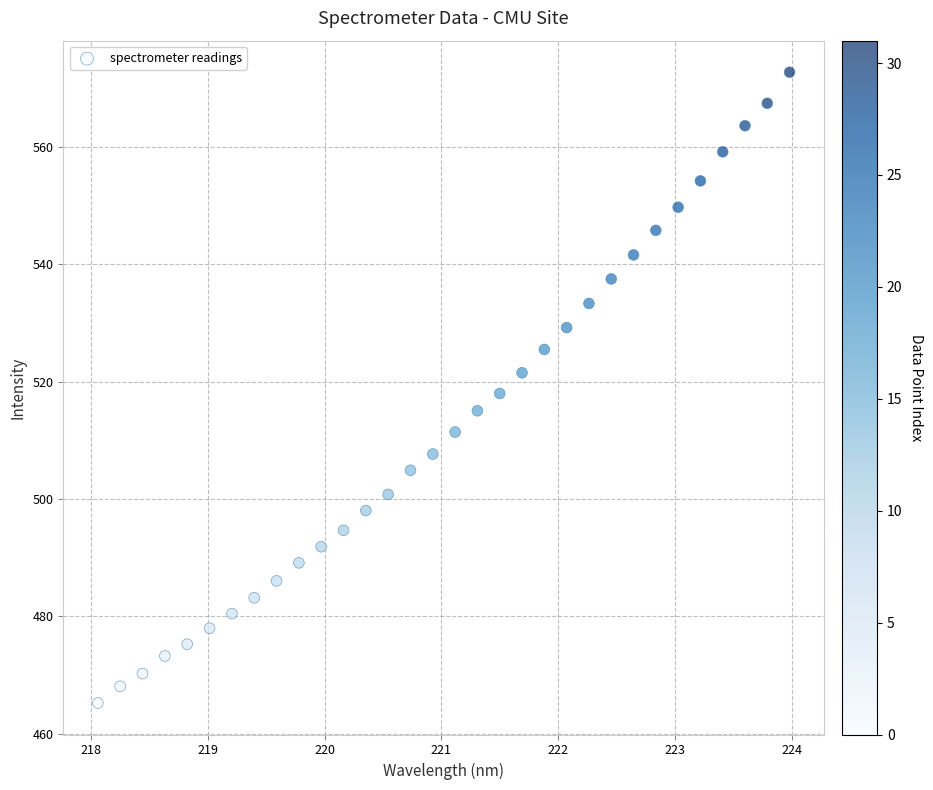

What is the range of Y values (max minus min)?

107.5